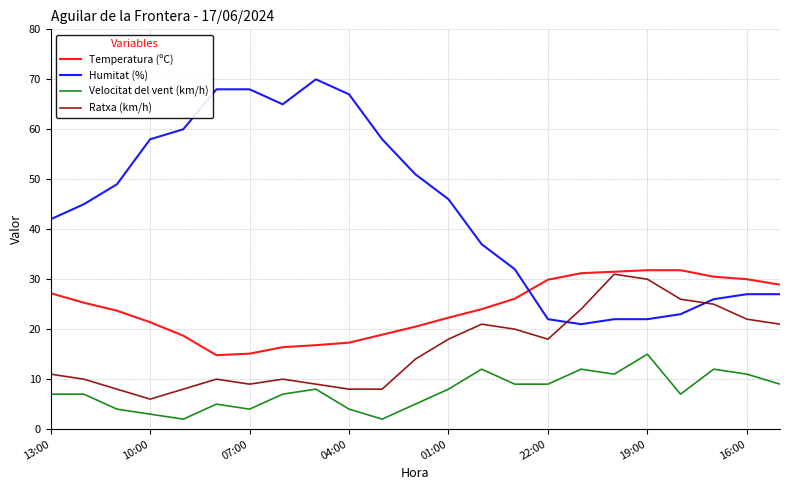

Rank the series by their average value, from lowest to highest.

Velocitat del vent (km/h), Ratxa (km/h), Temperatura (ºC), Humitat (%)